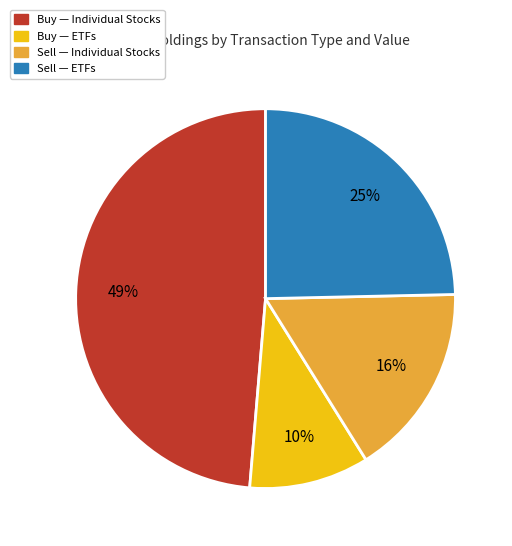

Is there a majority slice in this chart?

No